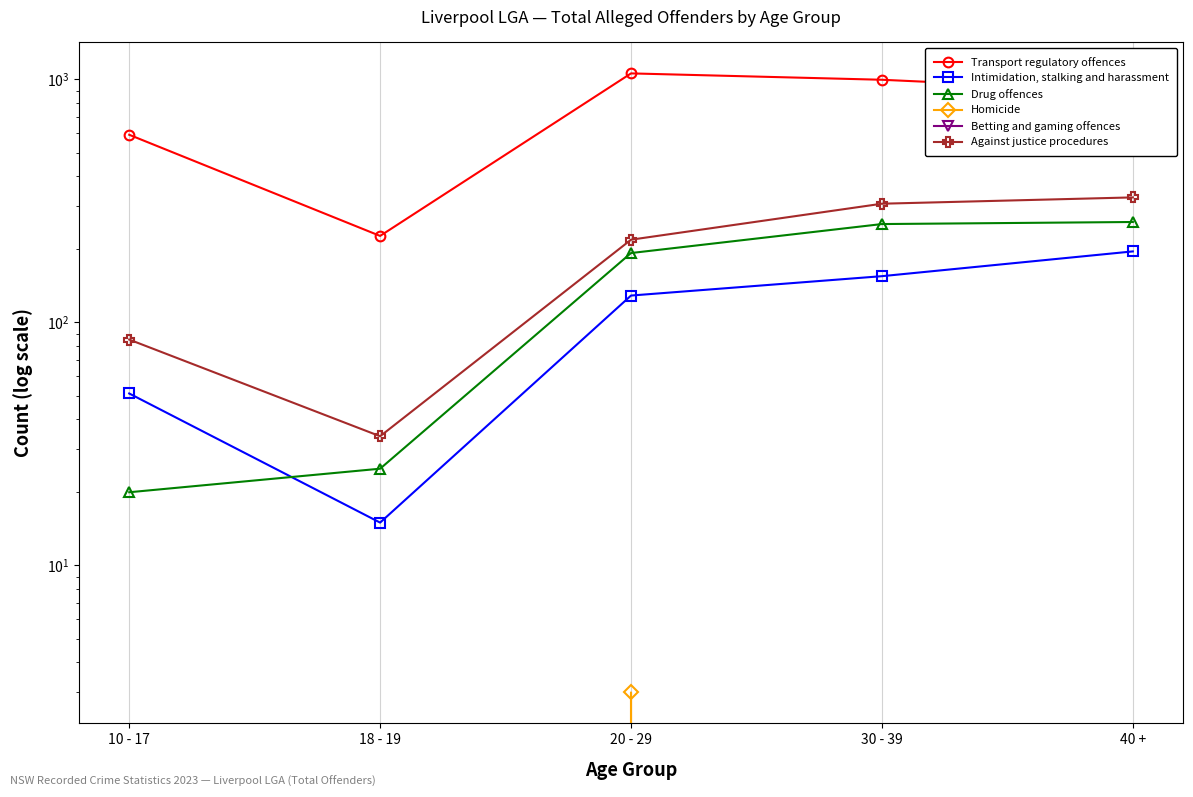

Read the Homicide value at 20 - 29.

3